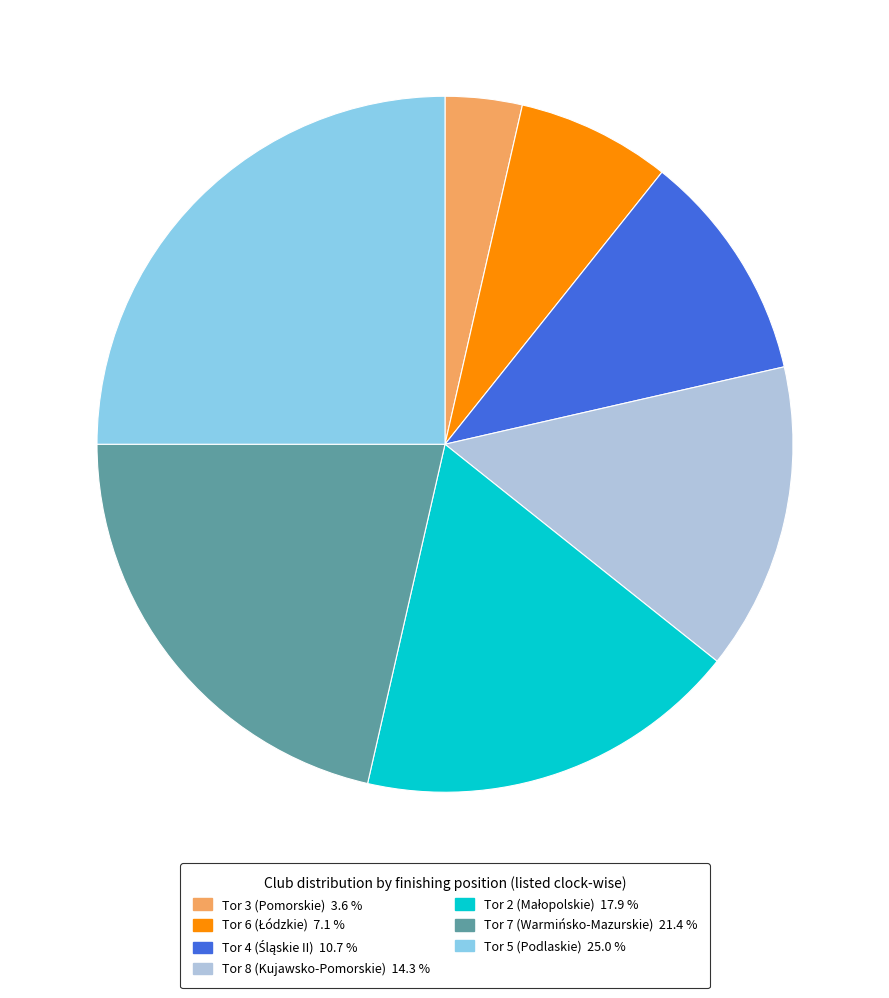

Which has a higher value, Tor 5 (Podlaskie) 25.0 % or Tor 3 (Pomorskie) 3.6 %?

Tor 5 (Podlaskie) 25.0 %